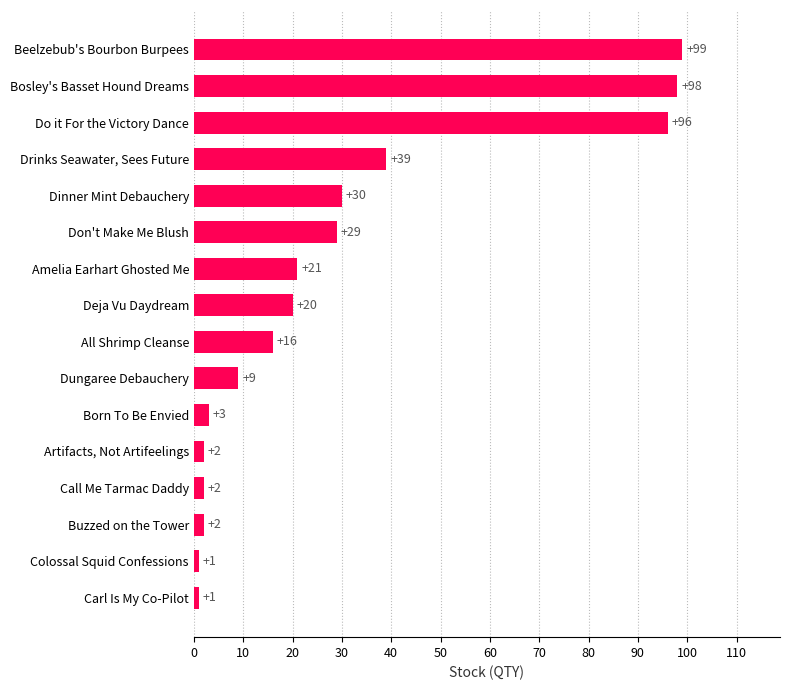

Reading bottom to top, extract all data points from this chart.

1	1	2	2	2	3	9	16	20	21	29	30	39	96	98	99